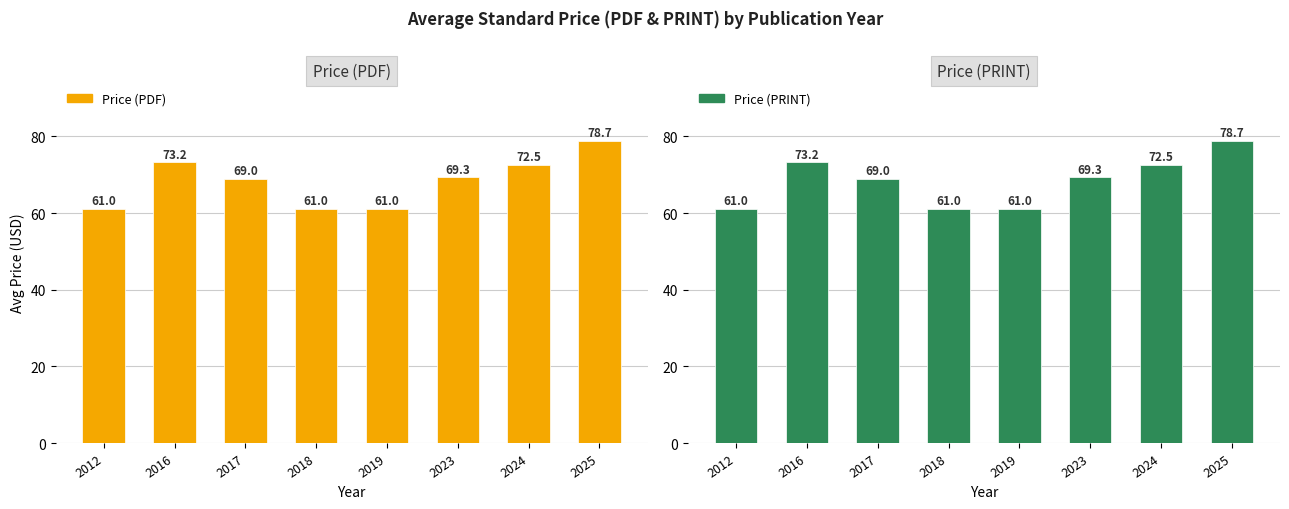

True or false: Price (PRINT) has a value of 72.5 at 2024.

True